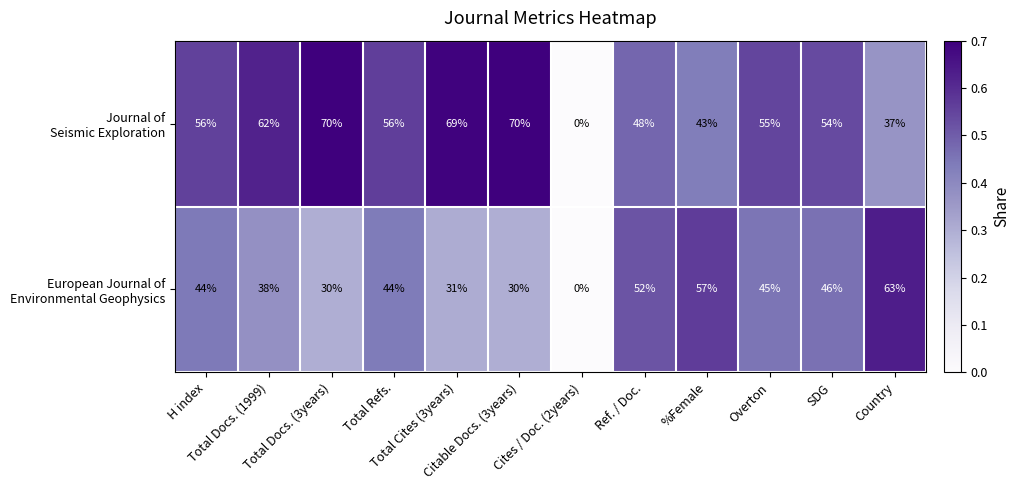

What is the maximum value shown in the chart?

70